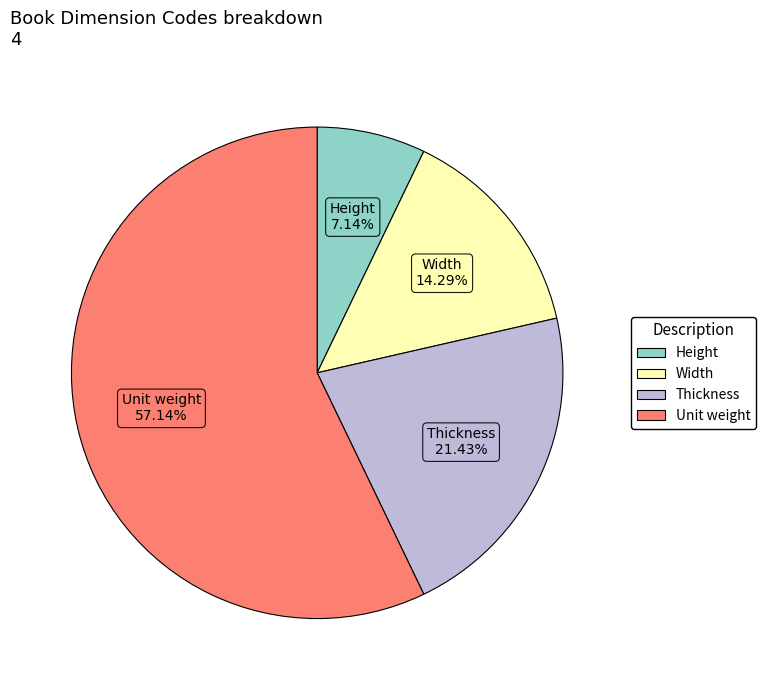

Between Width and Thickness, which is larger?

Thickness